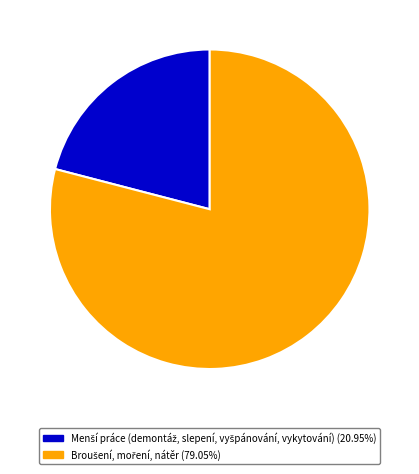

Does any single category account for the majority?

Yes